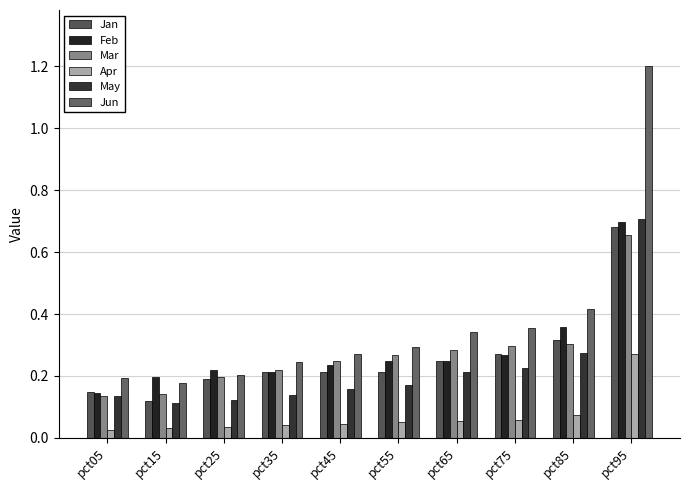

Reading right to left, list all the values displayed in this chart.

Jan: 0.7	0.3	0.3	0.2	0.2	0.2	0.2	0.2	0.1	0.1
Feb: 0.7	0.4	0.3	0.2	0.2	0.2	0.2	0.2	0.2	0.1
Mar: 0.7	0.3	0.3	0.3	0.3	0.2	0.2	0.2	0.1	0.1
Apr: 0.3	0.1	0.1	0.1	0.0	0.0	0.0	0.0	0.0	0.0
May: 0.7	0.3	0.2	0.2	0.2	0.2	0.1	0.1	0.1	0.1
Jun: 1.2	0.4	0.4	0.3	0.3	0.3	0.2	0.2	0.2	0.2